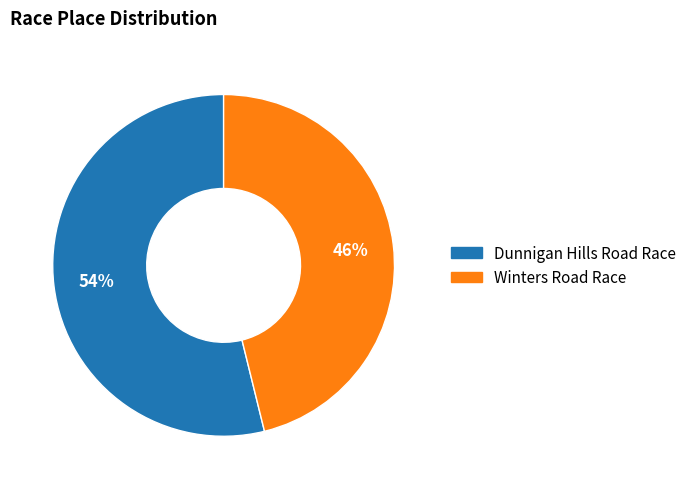

Approximately how many times larger is the value at Winters Road Race compared to Dunnigan Hills Road Race?

0.9